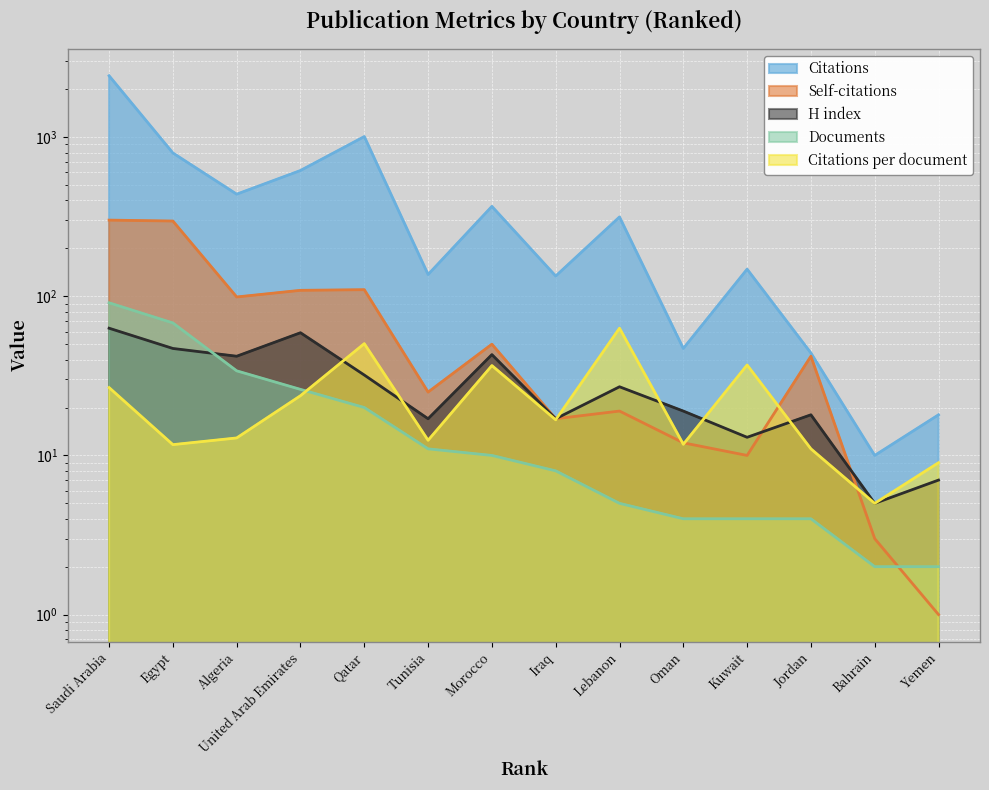

Where does the H index series first go above 27?

Saudi Arabia